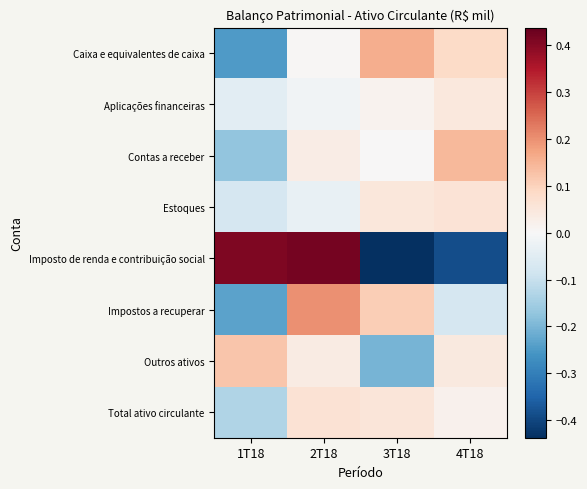

At how many categories does at least one series exceed 0?

4